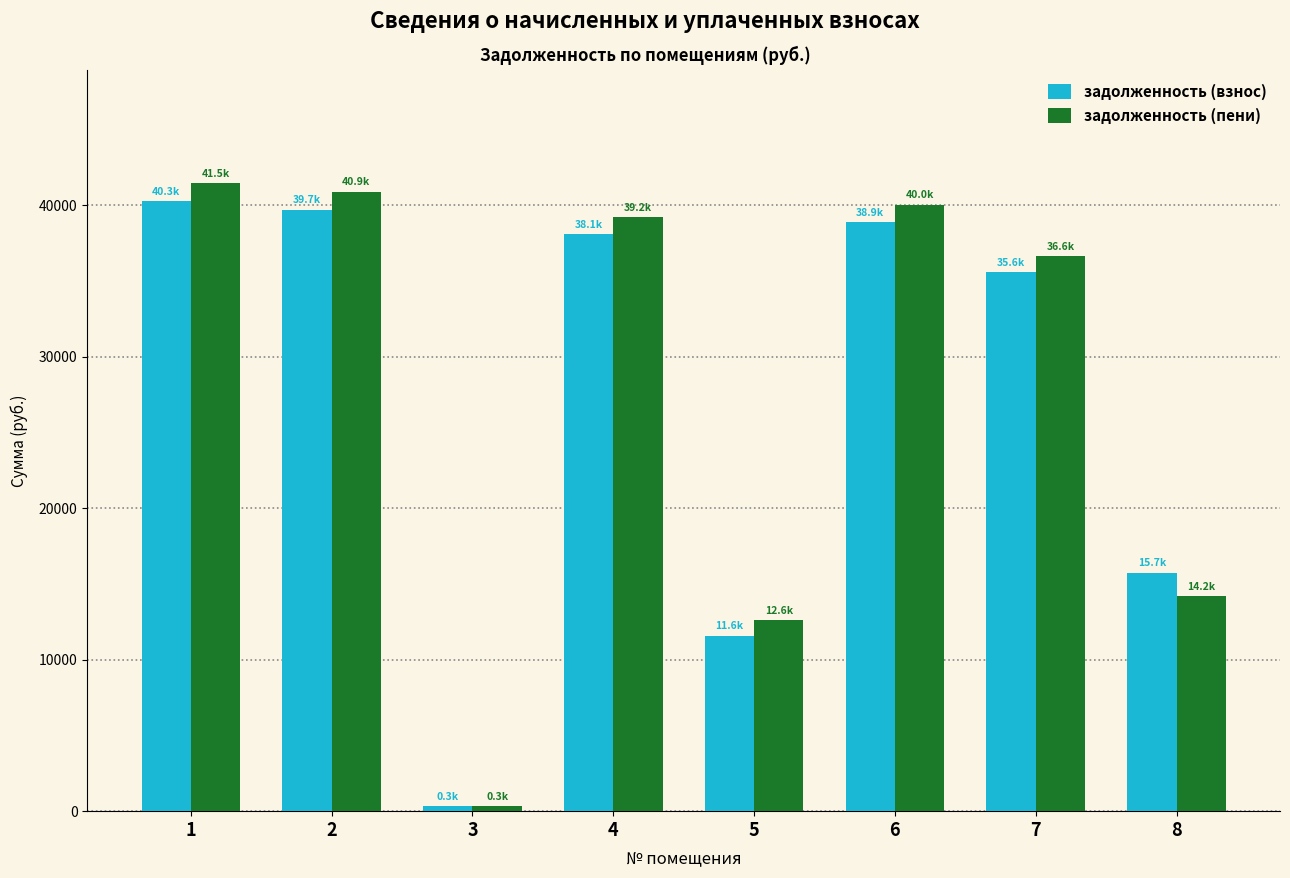

What is the minimum value for задолженность (взнос)?

311.9